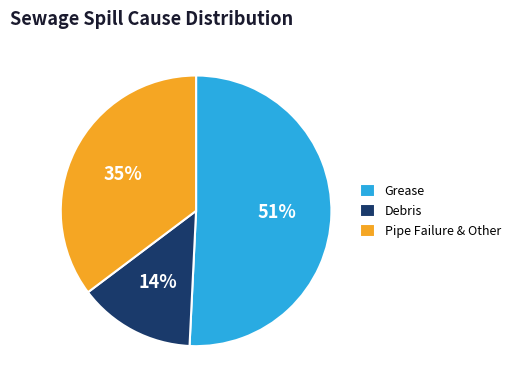

Rank the categories by value from highest to lowest.

Grease, Pipe Failure & Other, Debris